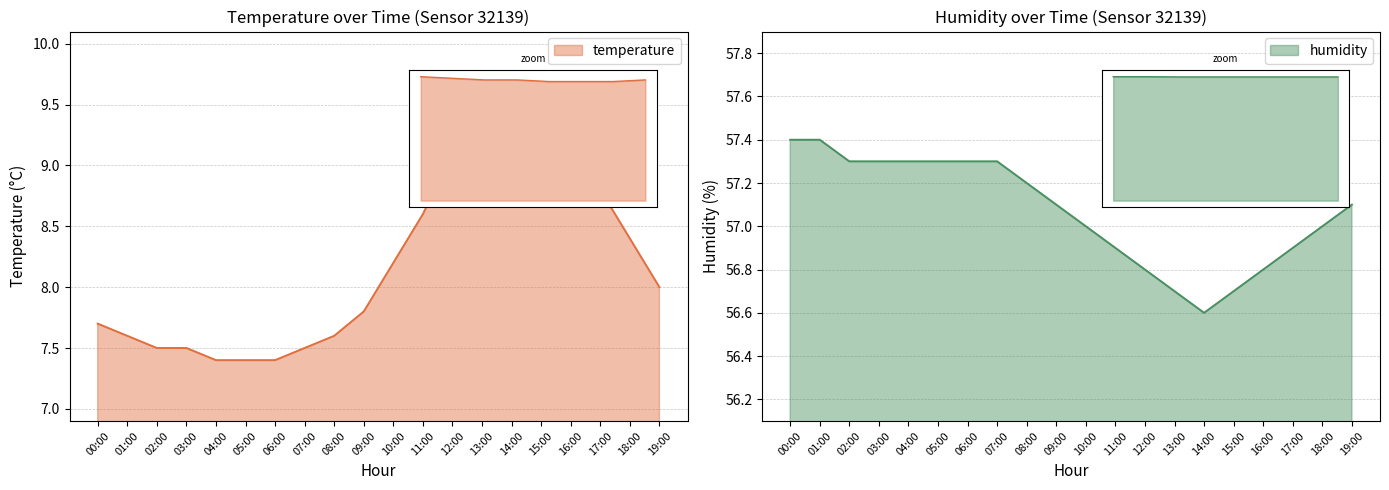

True or false: temperature has more than 0 interior local peaks.

True